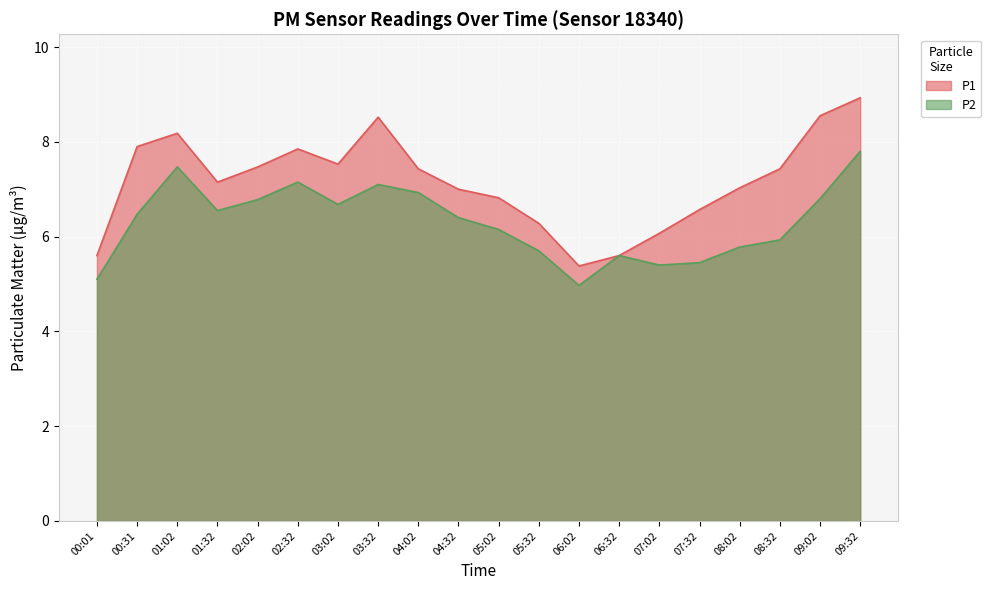

What position from the right is 01:32?

17